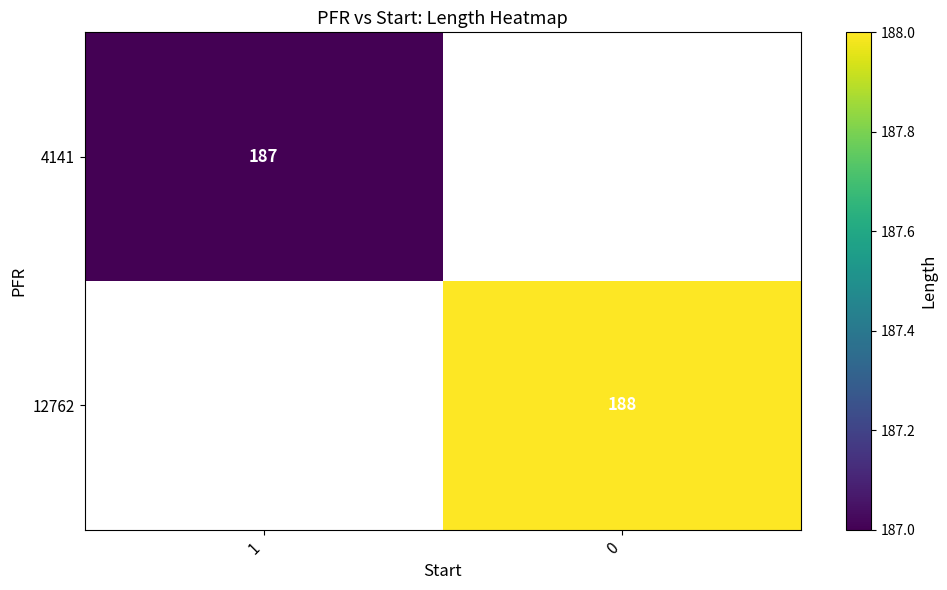

The value of 4141 at 1 is 44. True or false?

False